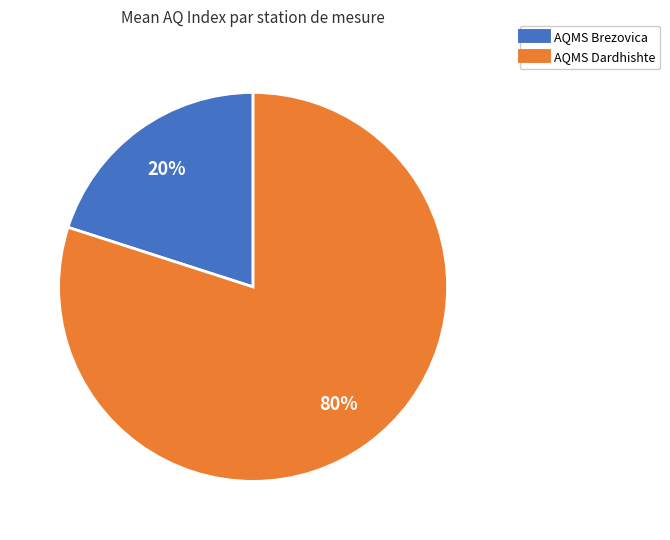

How many slices are in this pie chart?

2